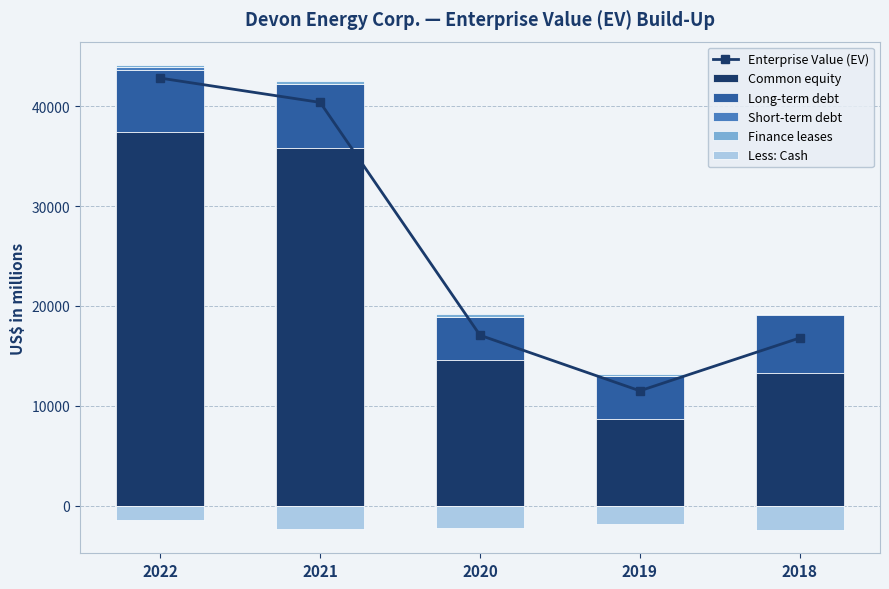

Reading right to left, what are all the values shown in this chart?

Enterprise Value (EV): 16800	11514	17073	40370	42800
Common equity: 13267	8699	14626	35767	37428
Long-term debt: 5785	4294	4298	6482	6189
Short-term debt: 162	0	0	0	251
Finance leases: 0	247	252	255	257
Less: Cash: -2414	-1844	-2237	-2271	-1454